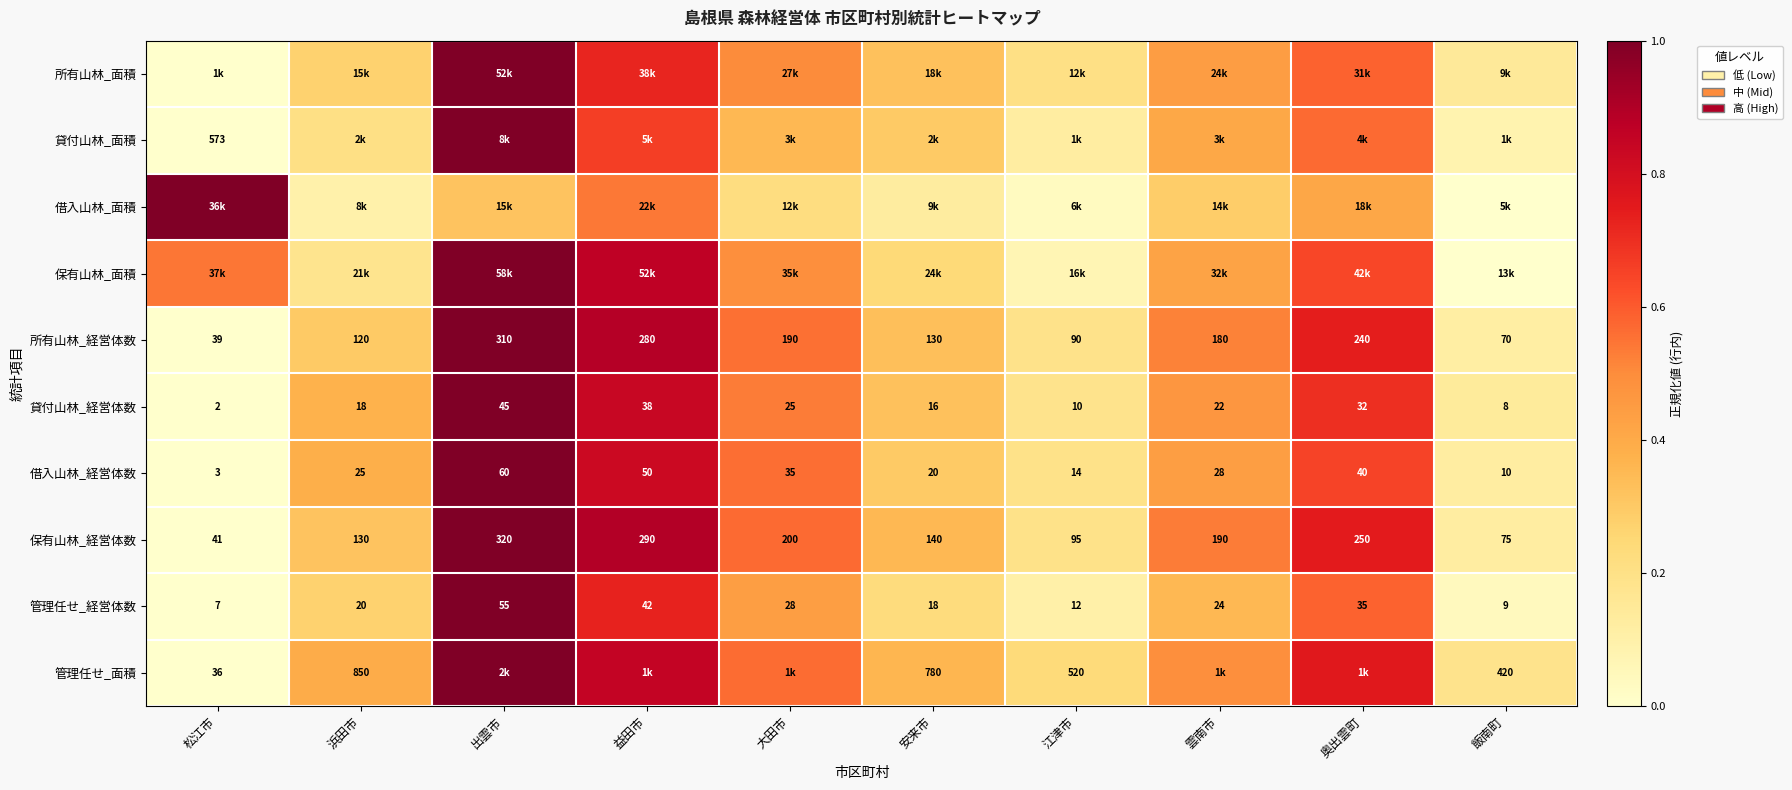

Is the value of 借入山林_経営体数 at 飯南町 greater than the value of 保有山林_経営体数 at 松江市?

No